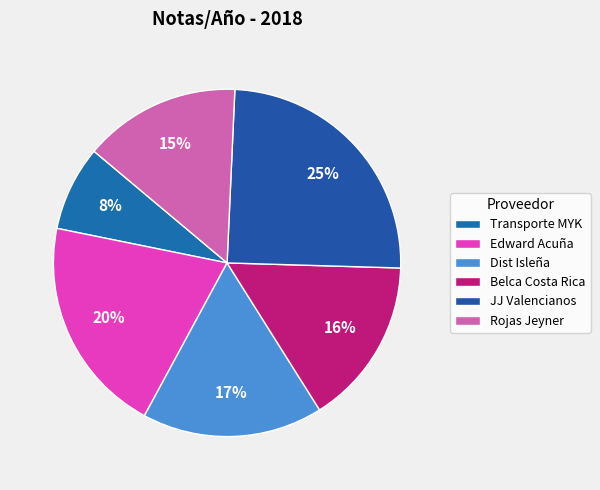

To the nearest percent, what is the average slice percentage?

17%